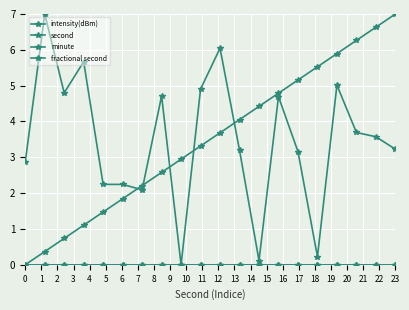

Does the chart have visible grid lines?

Yes